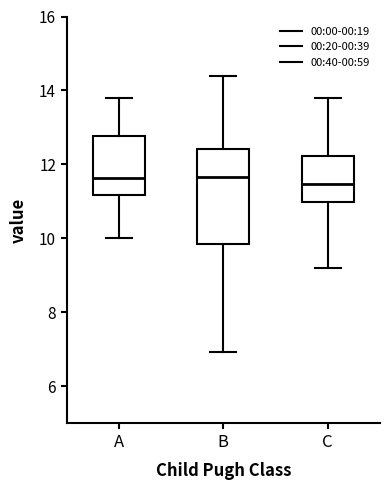

Reading left to right, read every box against the y-axis: the position of its median line, the range the box covers, and the ends of its whiskers. The values are not printed on the chart, so give them approximately, as read against the axis.

A: median 11.6, box 11.2 to 12.8, whiskers 10.0 to 13.8
B: median 11.6, box 9.8 to 12.4, whiskers 7.0 to 14.4
C: median 11.4, box 11.0 to 12.2, whiskers 9.2 to 13.8